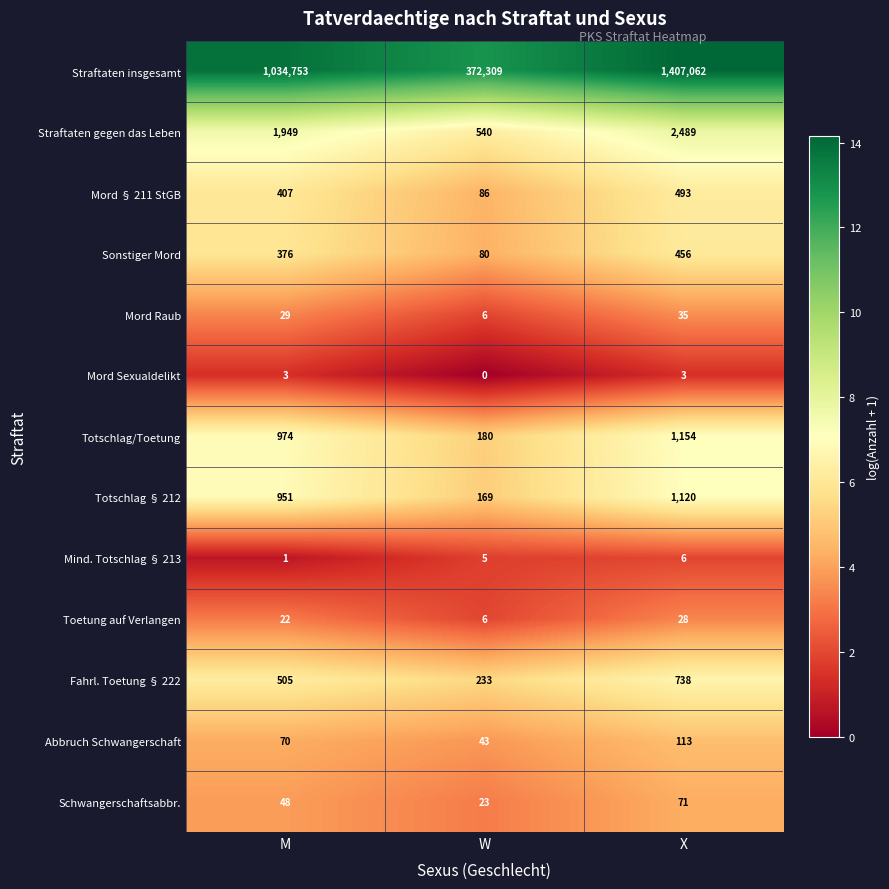

What is the difference between the highest and lowest values at X?

1407059